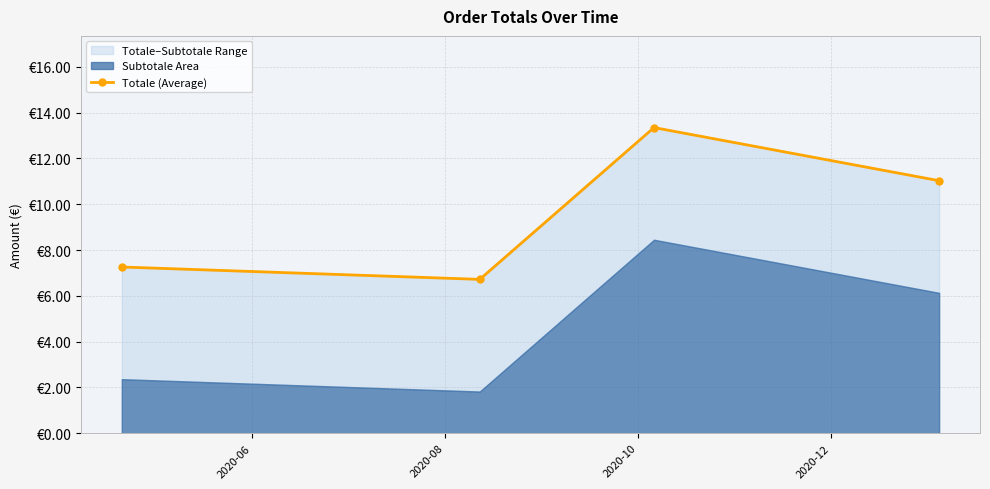

What is the average value?

9.6